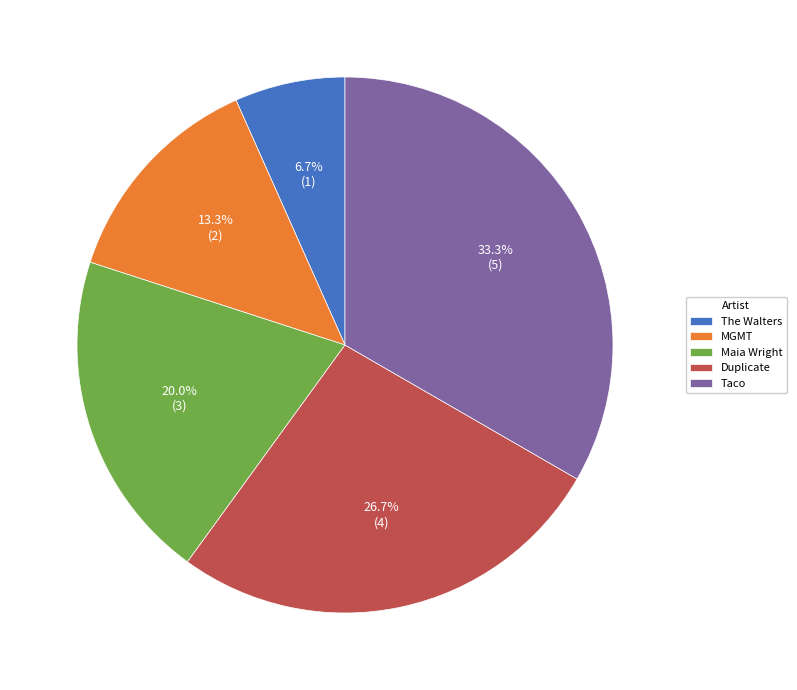

To the nearest percent, what portion does Duplicate represent?

27%